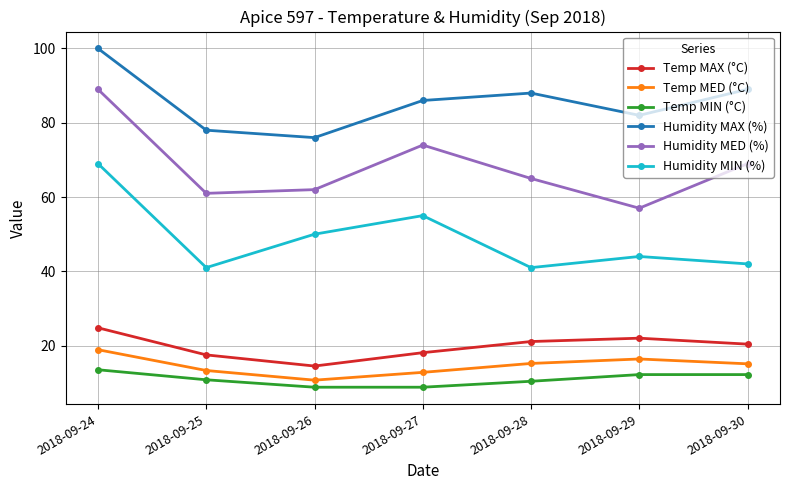

Rank the series at 2018-09-24 from lowest to highest value.

Temp MIN (°C), Temp MED (°C), Temp MAX (°C), Humidity MIN (%), Humidity MED (%), Humidity MAX (%)